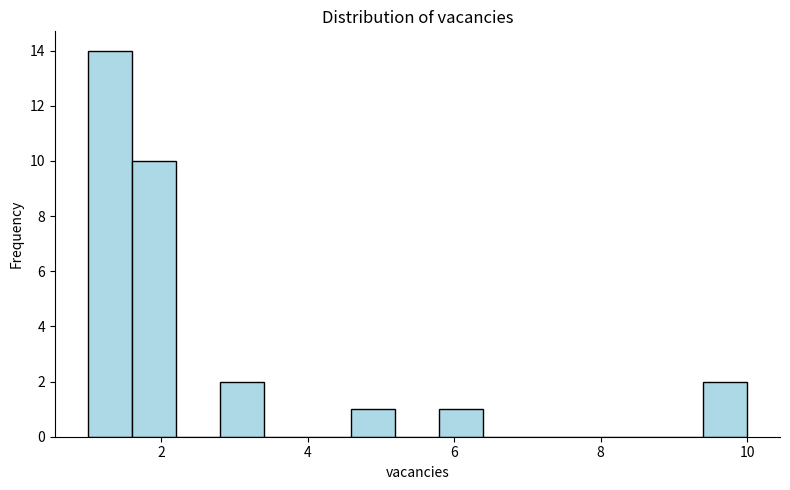

Read against the x-axis, roughly where is the centre of the tallest bar?

1.4